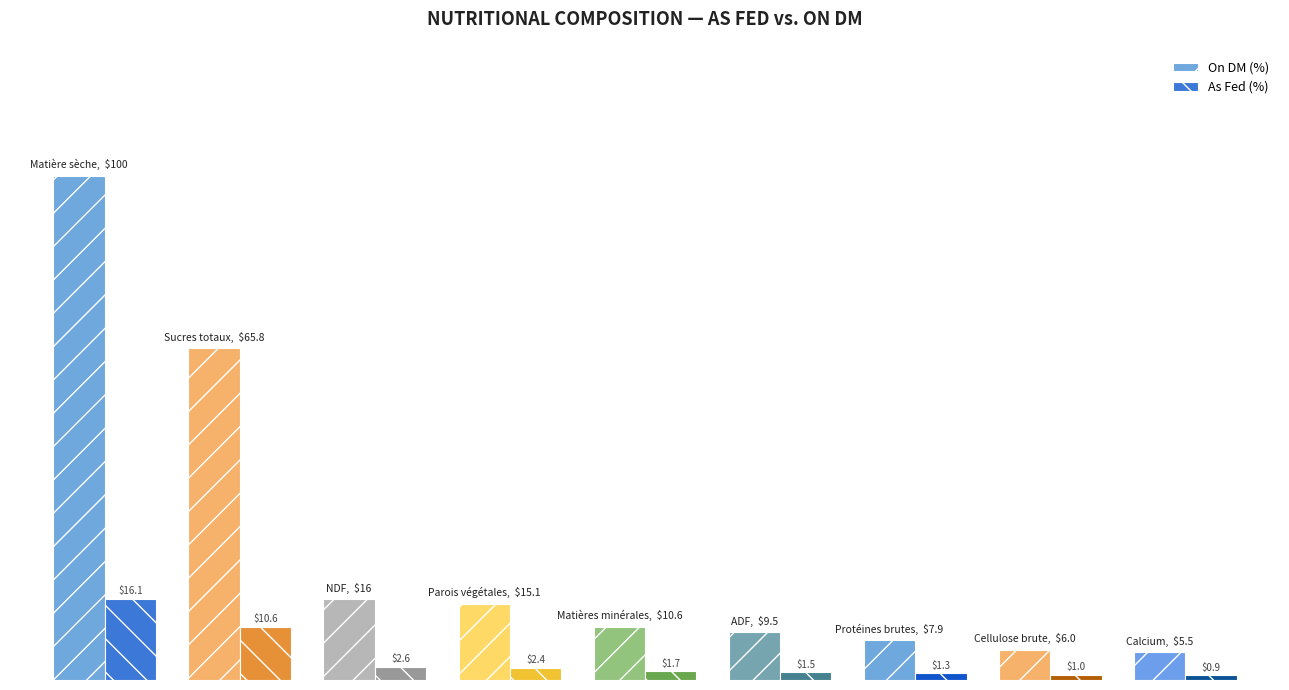

Rank the series by their average value, from highest to lowest.

On DM (%), As Fed (%)